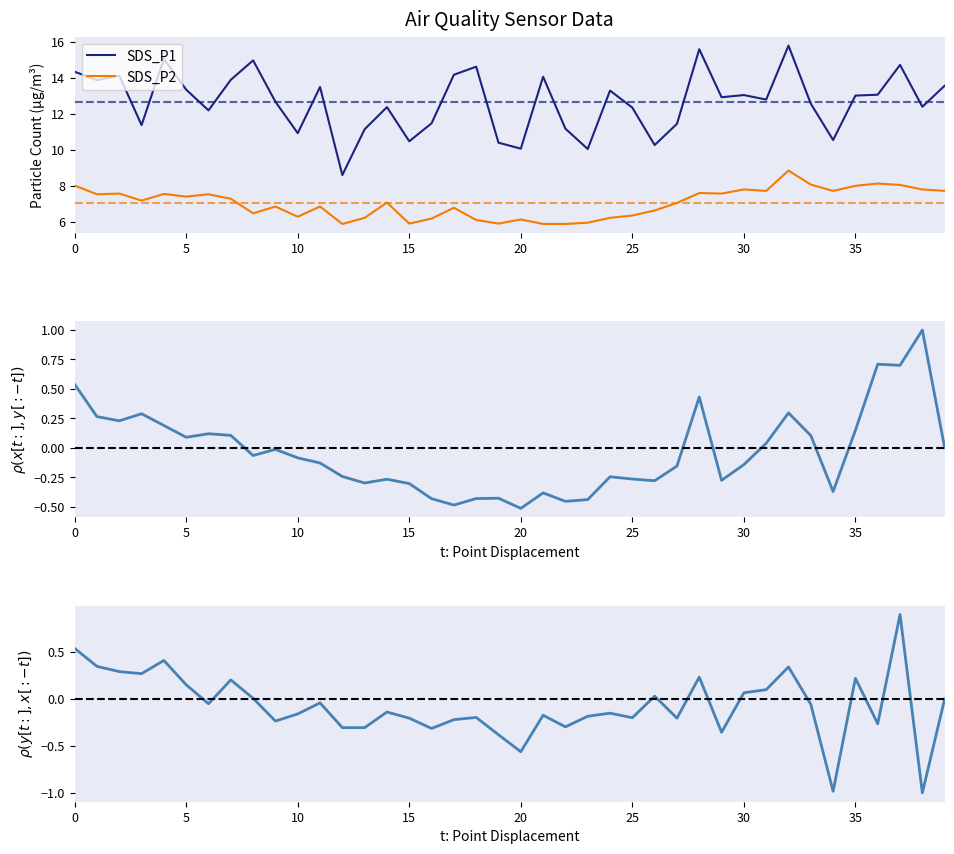

What is the sum of the SDS_P2 values at 33 and 10?

14.4